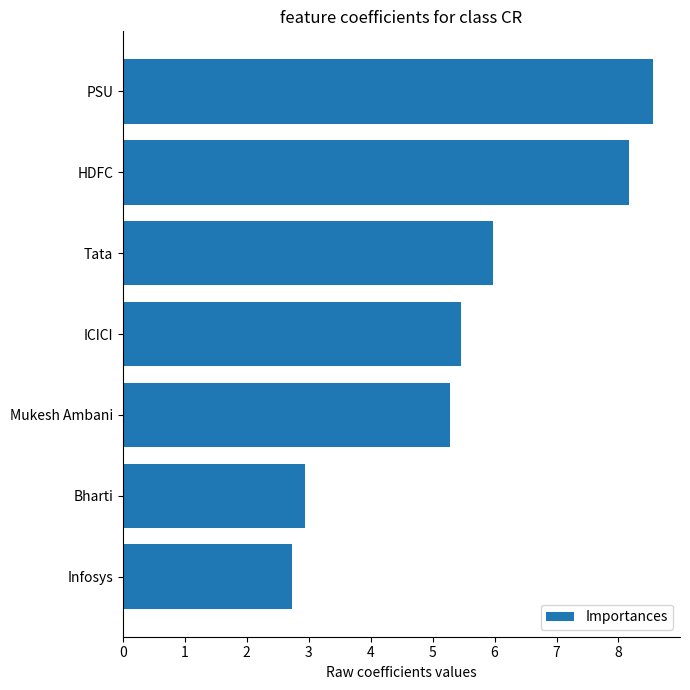

Reading top to bottom, what are all the values shown in this chart?

PSU=8.6	HDFC=8.2	Tata=6.0	ICICI=5.5	Mukesh Ambani=5.3	Bharti=2.9	Infosys=2.7